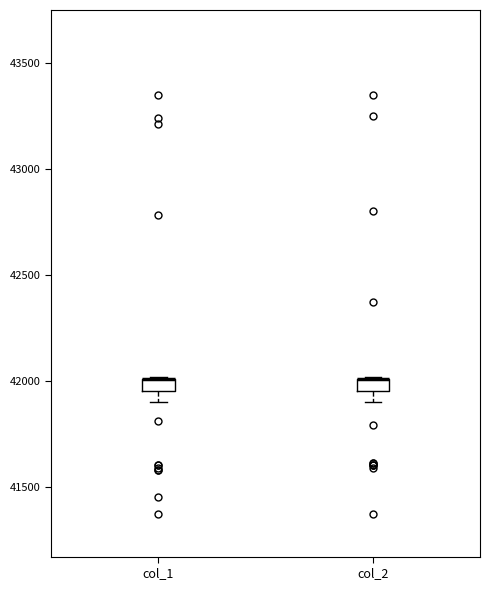

Where is the lower edge of the box for col_1 on the y-axis? The values are not printed on the chart, so give them approximately, as read against the axis.

41950